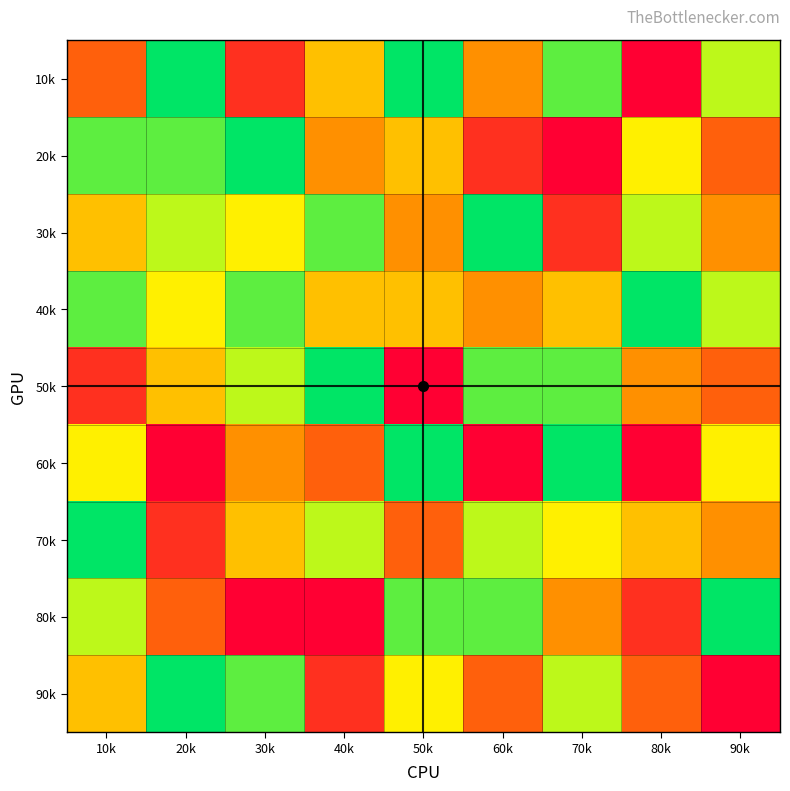

Reading left to right, what are all the values shown in this chart?

10k: 10k=3	20k=9	30k=2	40k=5	50k=9	60k=4	70k=8	80k=1	90k=7
20k: 10k=8	20k=8	30k=9	40k=4	50k=5	60k=2	70k=1	80k=6	90k=3
30k: 10k=5	20k=7	30k=6	40k=8	50k=4	60k=9	70k=2	80k=7	90k=4
40k: 10k=8	20k=6	30k=8	40k=5	50k=5	60k=4	70k=5	80k=9	90k=7
50k: 10k=2	20k=5	30k=7	40k=9	50k=1	60k=8	70k=8	80k=4	90k=3
60k: 10k=6	20k=1	30k=4	40k=3	50k=9	60k=1	70k=9	80k=1	90k=6
70k: 10k=9	20k=2	30k=5	40k=7	50k=3	60k=7	70k=6	80k=5	90k=4
80k: 10k=7	20k=3	30k=1	40k=1	50k=8	60k=8	70k=4	80k=2	90k=9
90k: 10k=5	20k=9	30k=8	40k=2	50k=6	60k=3	70k=7	80k=3	90k=1